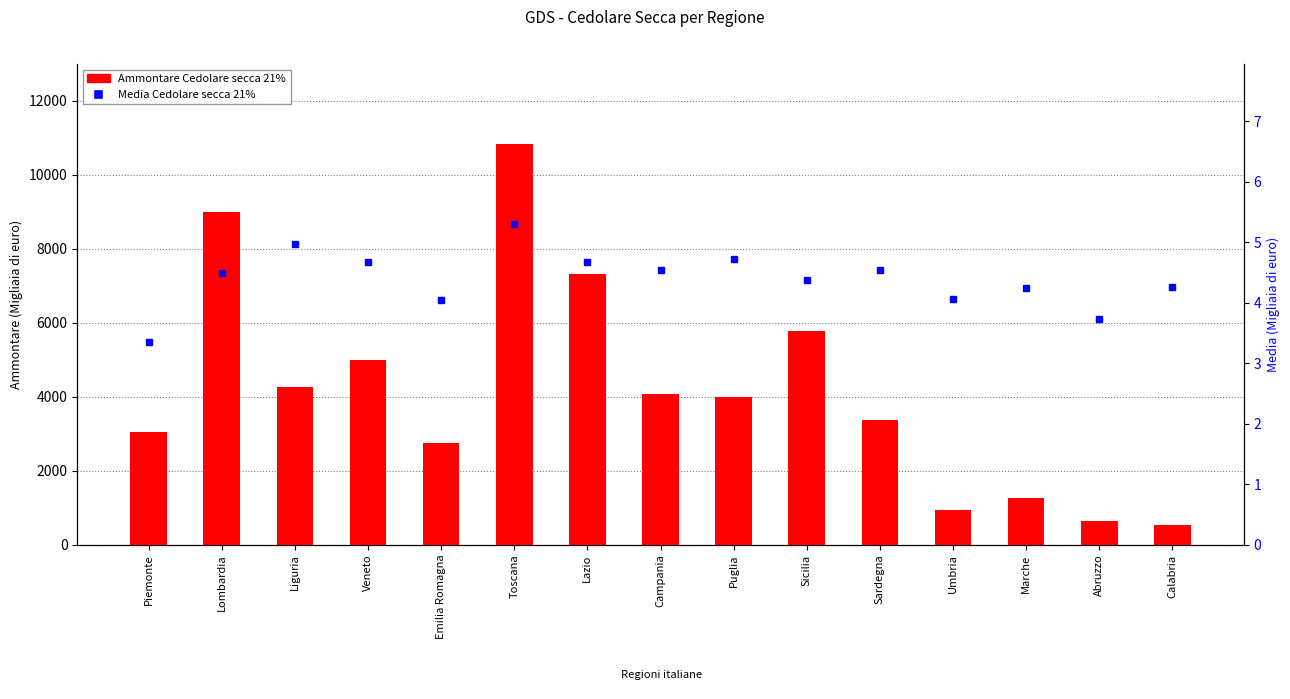

What is the average value of the Ammontare Cedolare secca 21% series?

4187.5